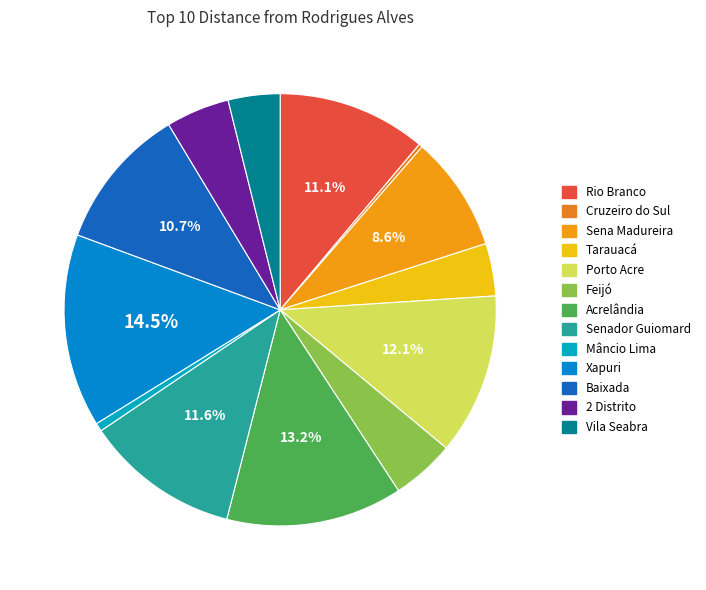

To the nearest percent, what portion does Xapuri represent?

14%